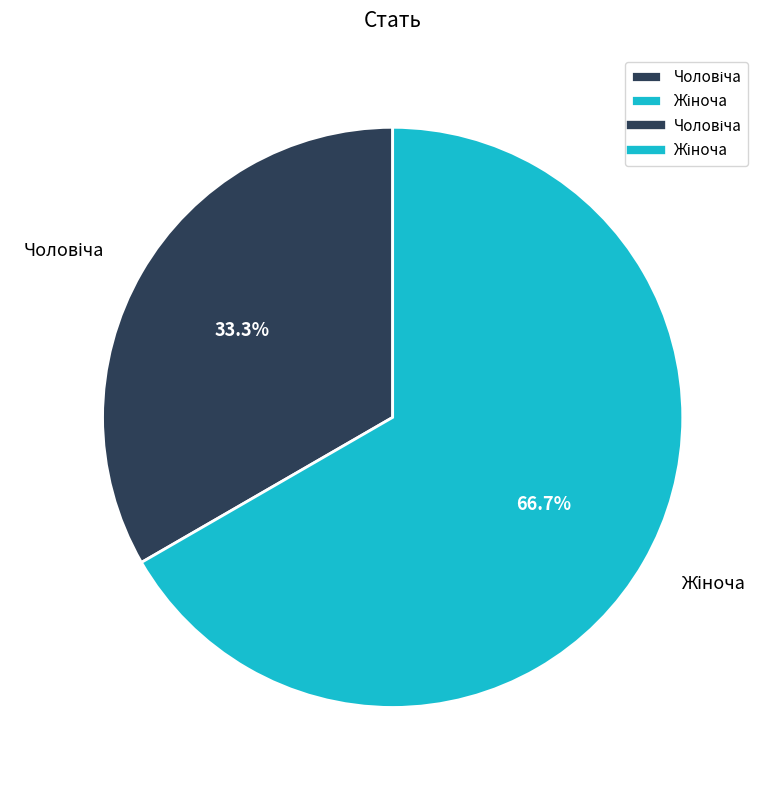

Does any single category account for the majority?

Yes